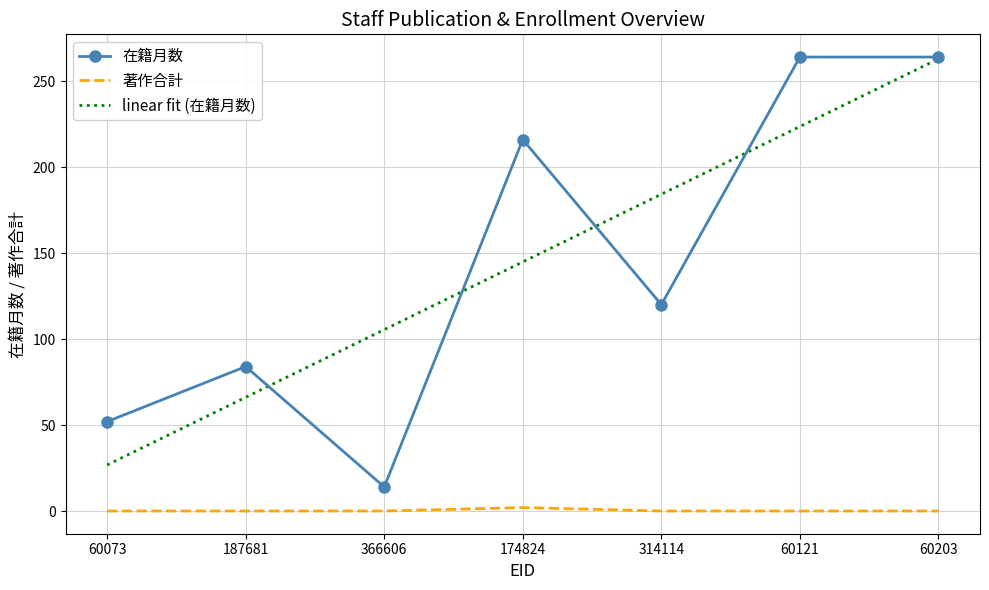

What is the total value across all series at 174824?

362.9